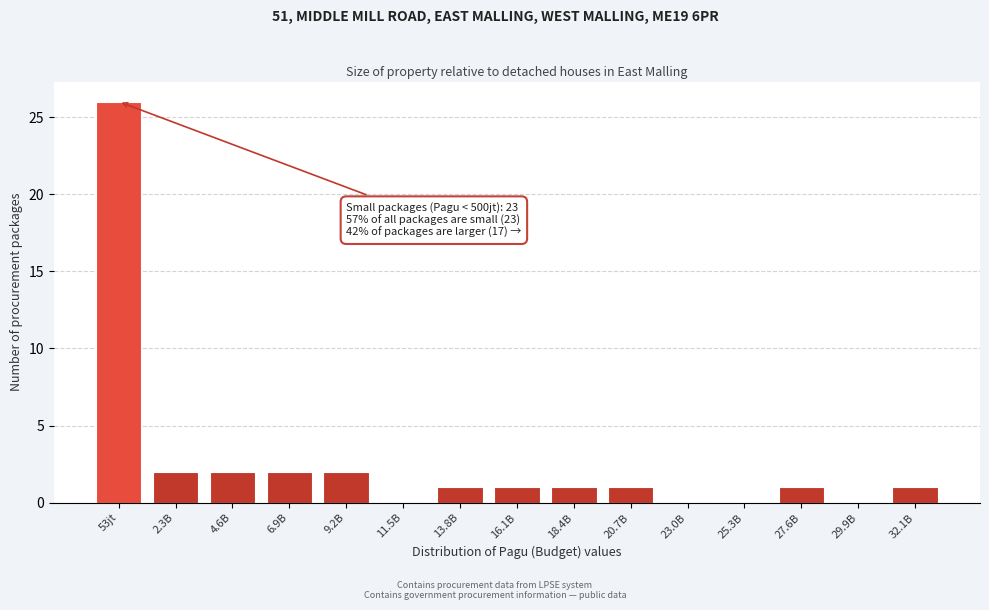

What is the change in value from 29.9B to 32.1B?

+1